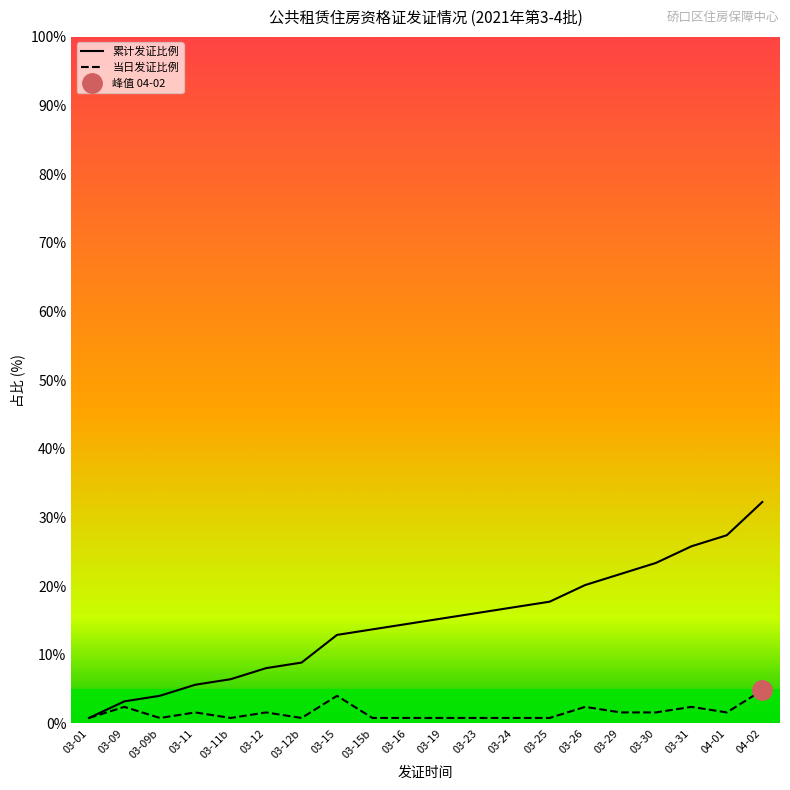

Is the value of 累计发证比例 at 04-01 greater than the value of 当日发证比例 at 03-11b?

Yes